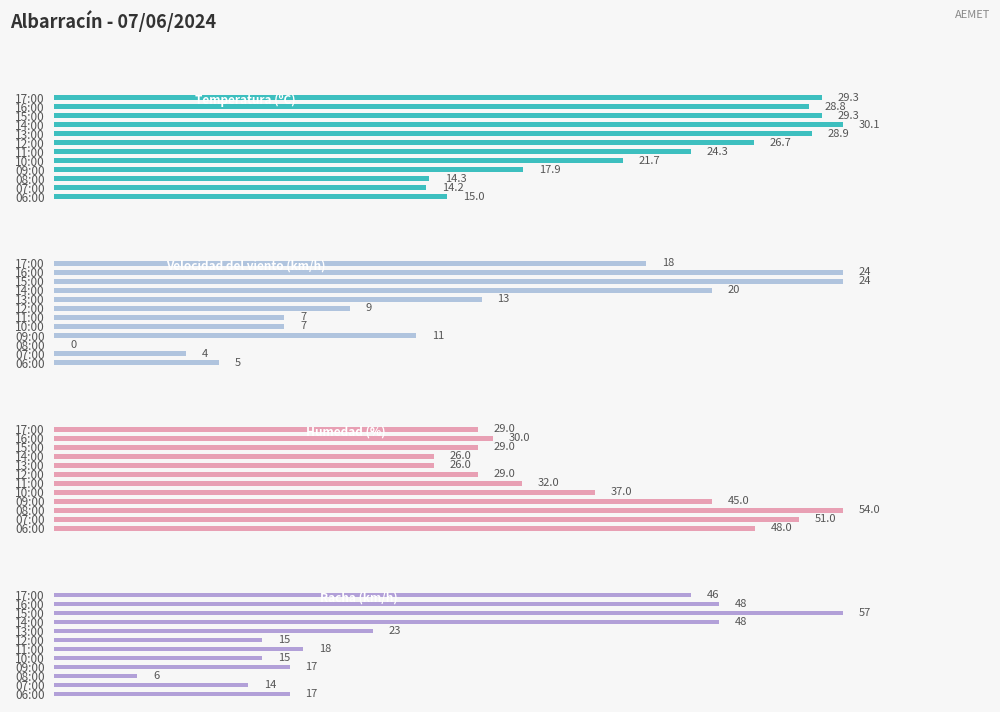

What is the highest value of the Temperatura (ºC) series?

30.1